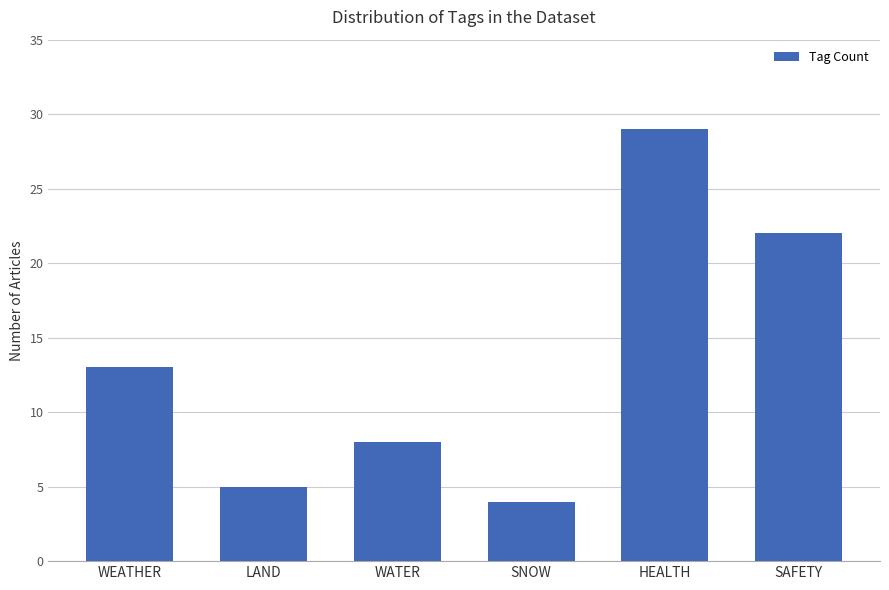

What is the change in value from WEATHER to WATER?

-5